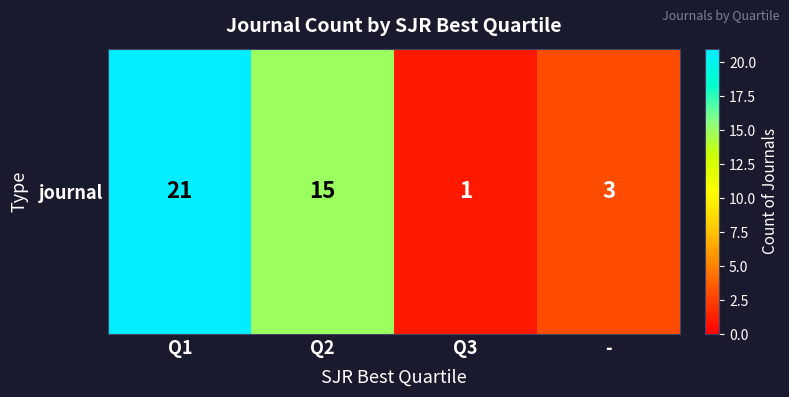

Is it true that the value at Q3 is 1?

False